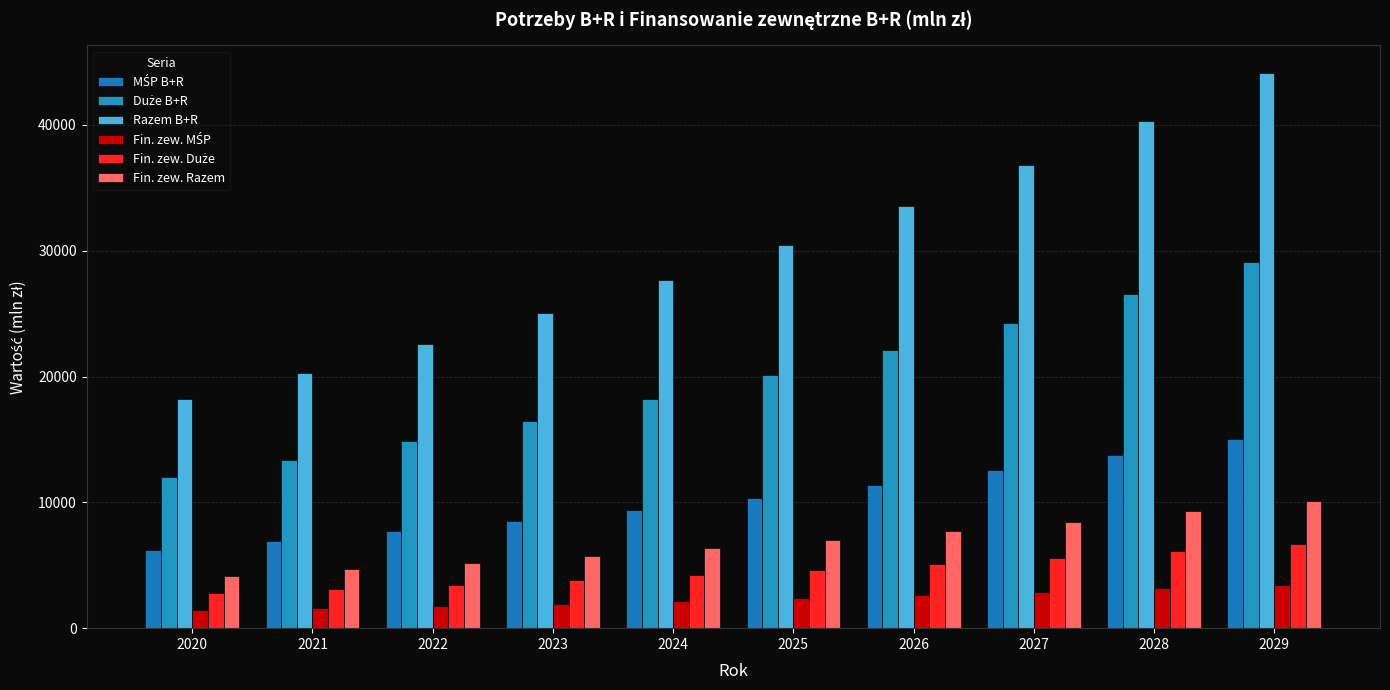

What is the value of the Fin. zew. MŚP bar at the 2nd from the left?

1589.9